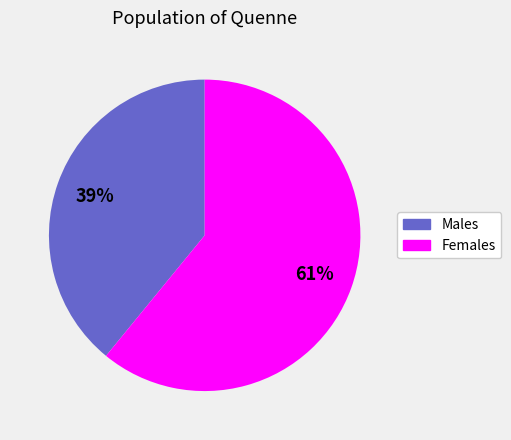

To the nearest percent, what percentage of the pie is Males?

39%